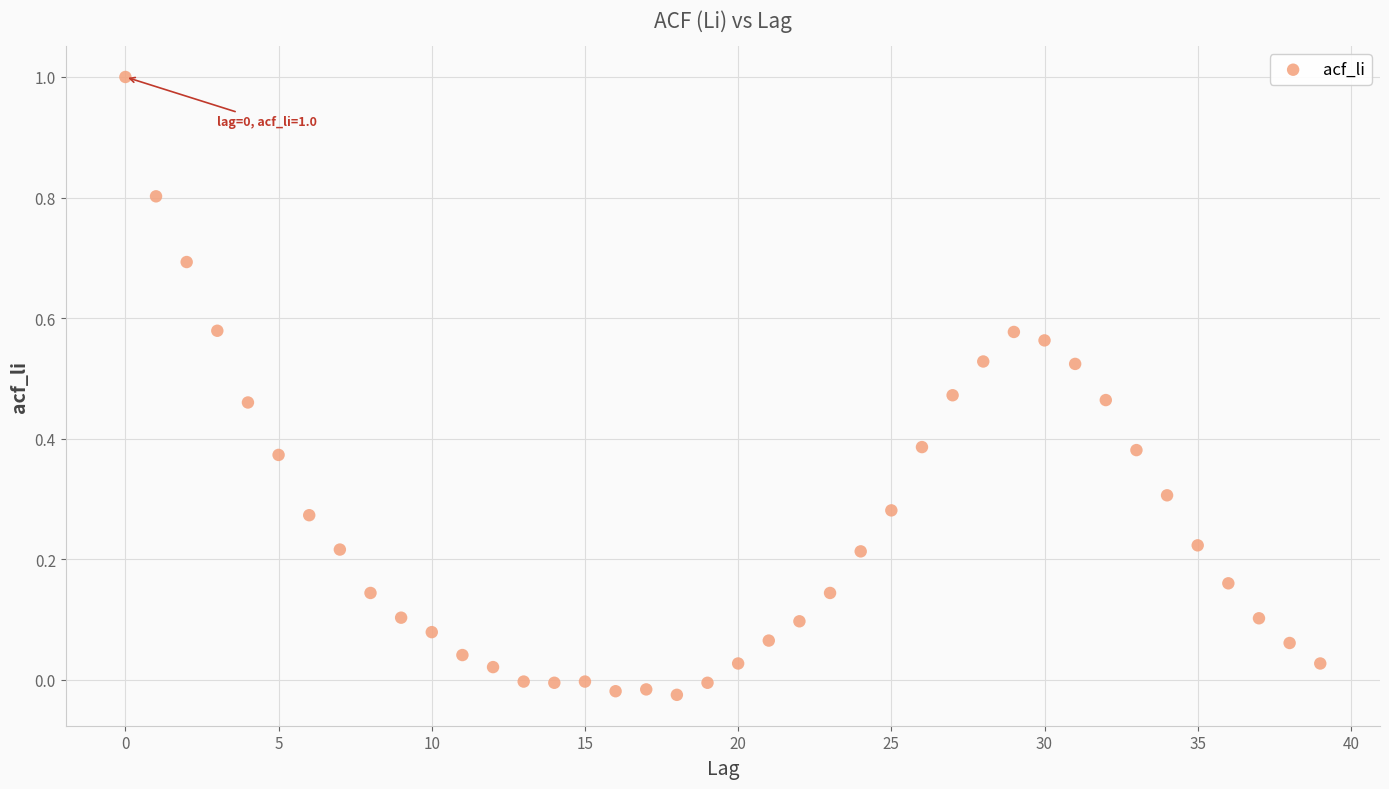

What is the range of Y values (max minus min)?

1.0